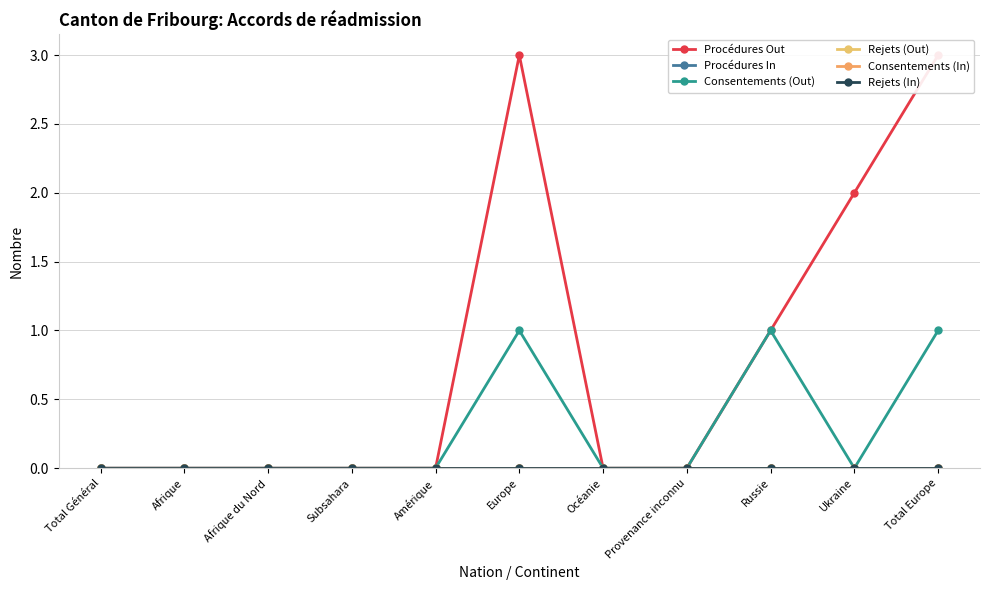

Reading right to left, what are all the values shown in this chart?

Procédures Out: Total Europe=3	Ukraine=2	Russie=1	Provenance inconnu=0	Océanie=0	Europe=3	Amérique=0	Subsahara=0	Afrique du Nord=0	Afrique=0	Total Général=0
Procédures In: Total Europe=0	Ukraine=0	Russie=0	Provenance inconnu=0	Océanie=0	Europe=0	Amérique=0	Subsahara=0	Afrique du Nord=0	Afrique=0	Total Général=0
Consentements (Out): Total Europe=1	Ukraine=0	Russie=1	Provenance inconnu=0	Océanie=0	Europe=1	Amérique=0	Subsahara=0	Afrique du Nord=0	Afrique=0	Total Général=0
Rejets (Out): Total Europe=0	Ukraine=0	Russie=0	Provenance inconnu=0	Océanie=0	Europe=0	Amérique=0	Subsahara=0	Afrique du Nord=0	Afrique=0	Total Général=0
Consentements (In): Total Europe=0	Ukraine=0	Russie=0	Provenance inconnu=0	Océanie=0	Europe=0	Amérique=0	Subsahara=0	Afrique du Nord=0	Afrique=0	Total Général=0
Rejets (In): Total Europe=0	Ukraine=0	Russie=0	Provenance inconnu=0	Océanie=0	Europe=0	Amérique=0	Subsahara=0	Afrique du Nord=0	Afrique=0	Total Général=0